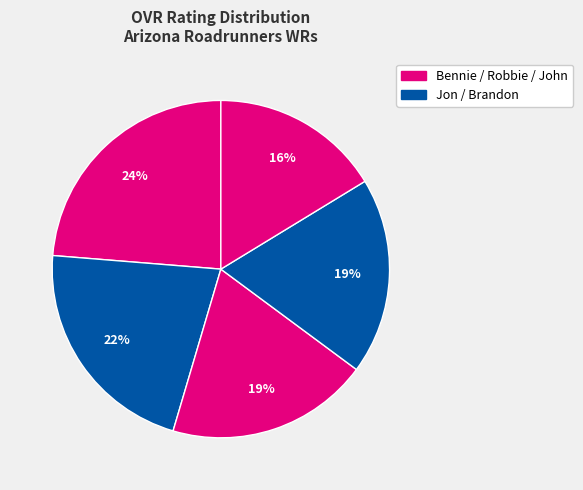

Is there a majority slice in this chart?

No